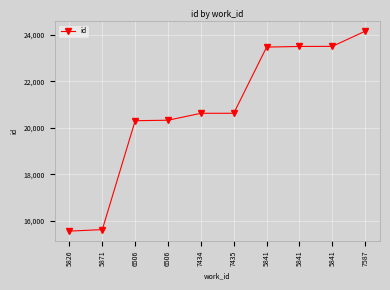

How many data points does each series have?

10